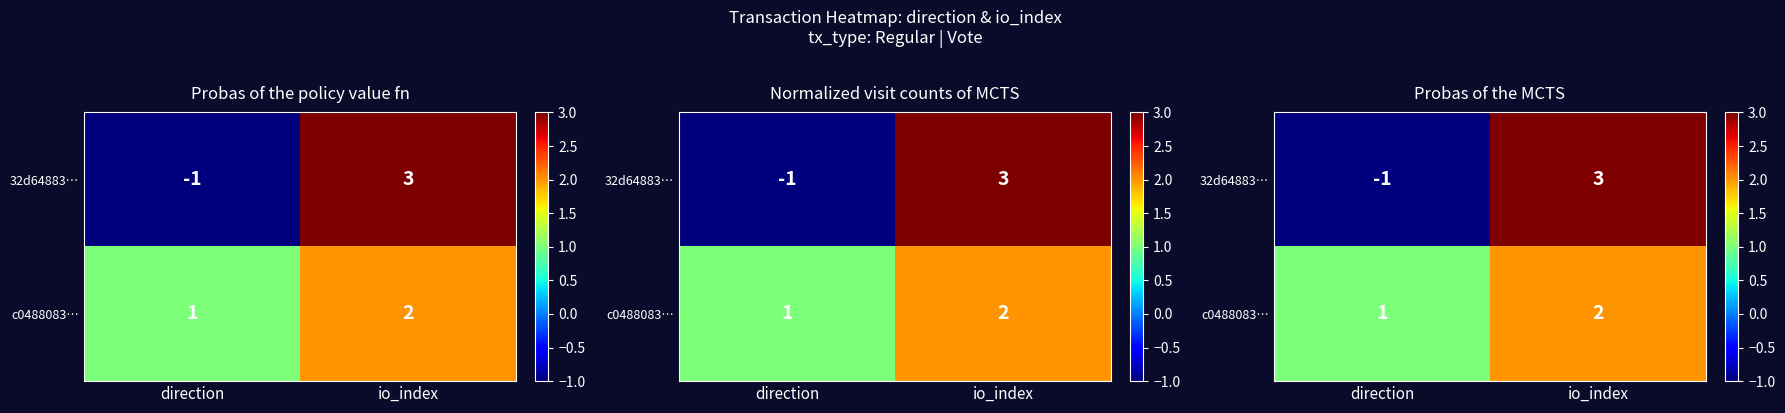

How many distinct data groups are displayed?

2